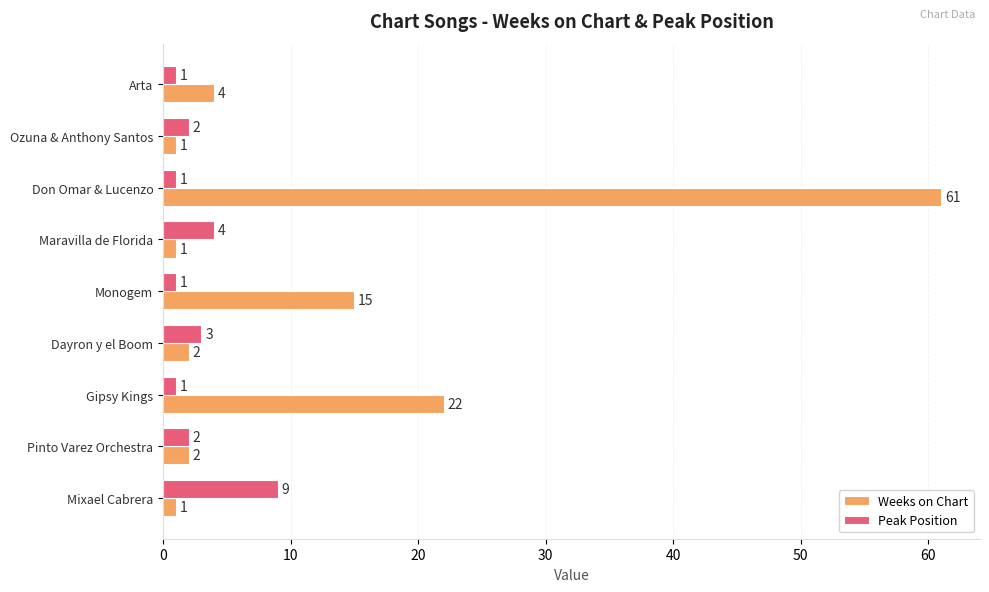

Is it true that Peak Position equals 2 at Ozuna & Anthony Santos?

True